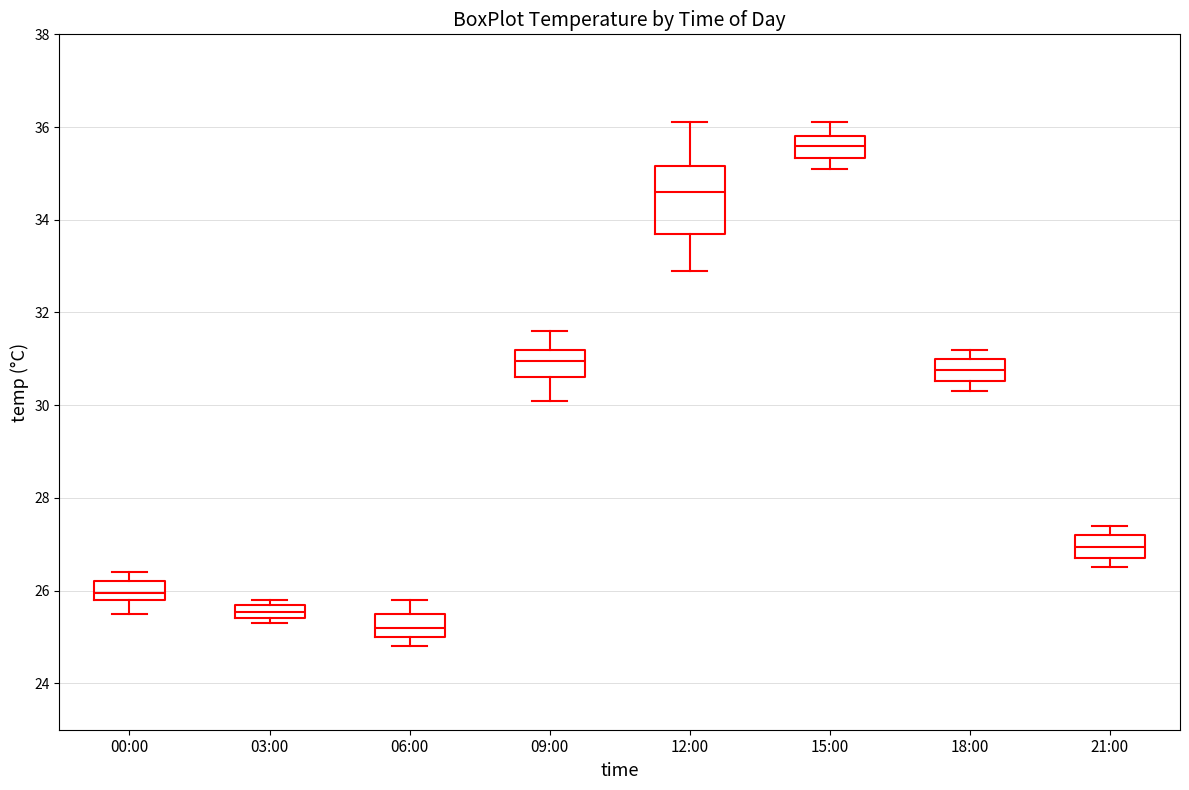

Where does the median line of the box for 03:00 sit on the y-axis? The values are not printed on the chart, so give them approximately, as read against the axis.

25.6